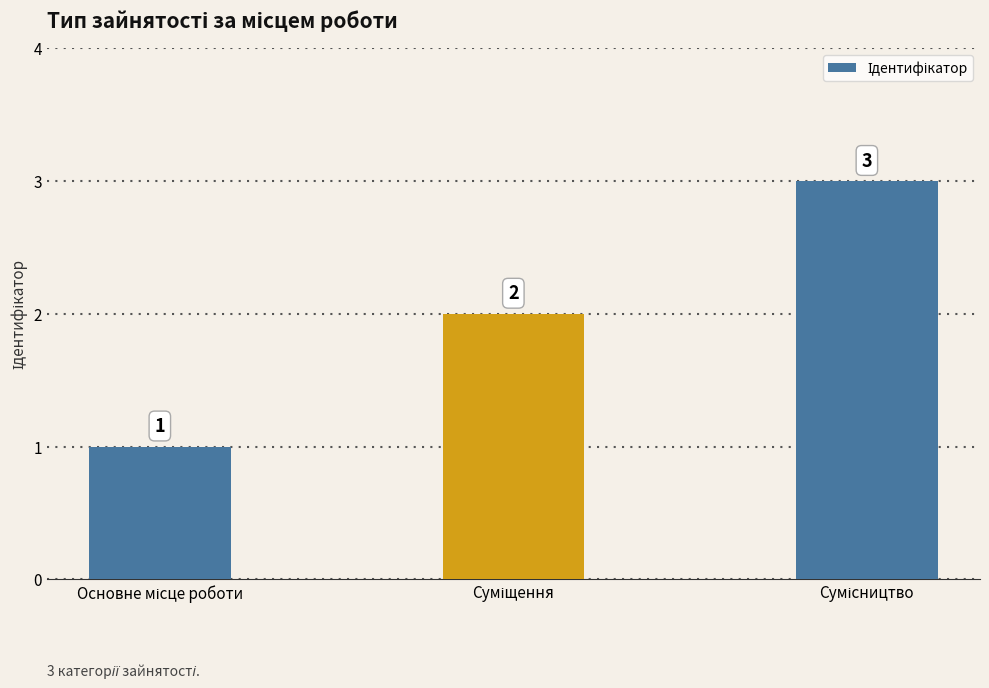

What is the value of the 3rd bar from the left?

3